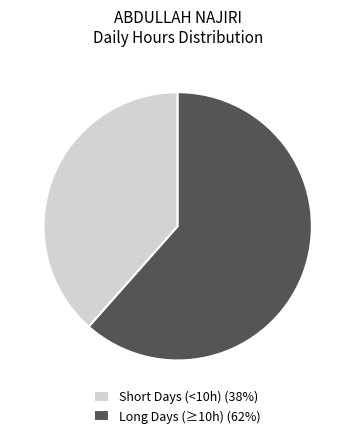

Is it true that Short Days (<10h) (38%) is 38% of the pie?

True